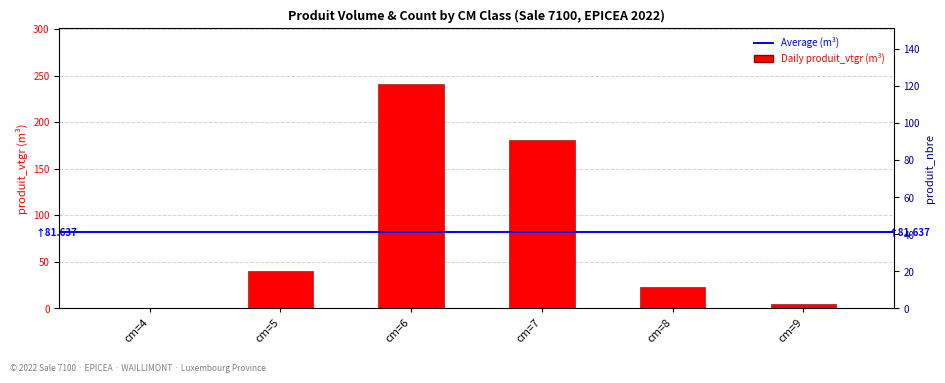

What value does the produit_nbre series have at cm=6?

121.0